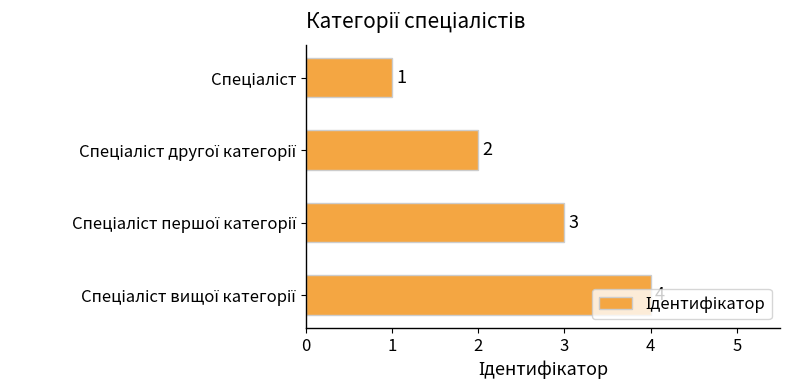

How many values are between 2 and 4?

3